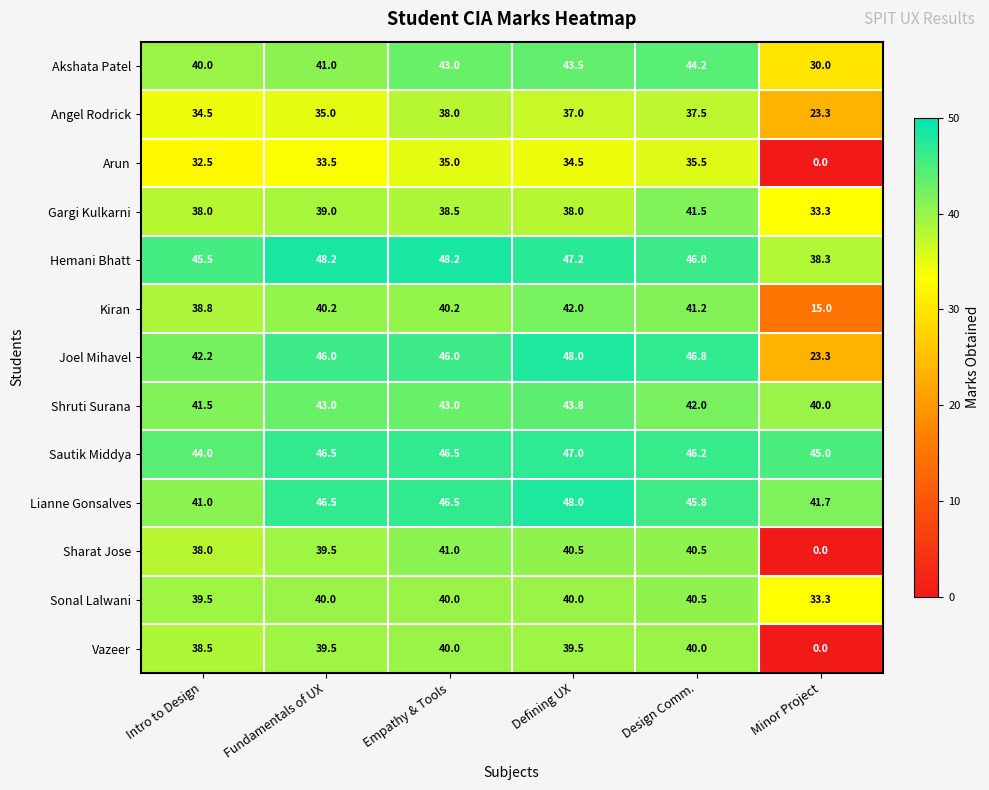

At which category is the sum across all series the highest?

Defining UX